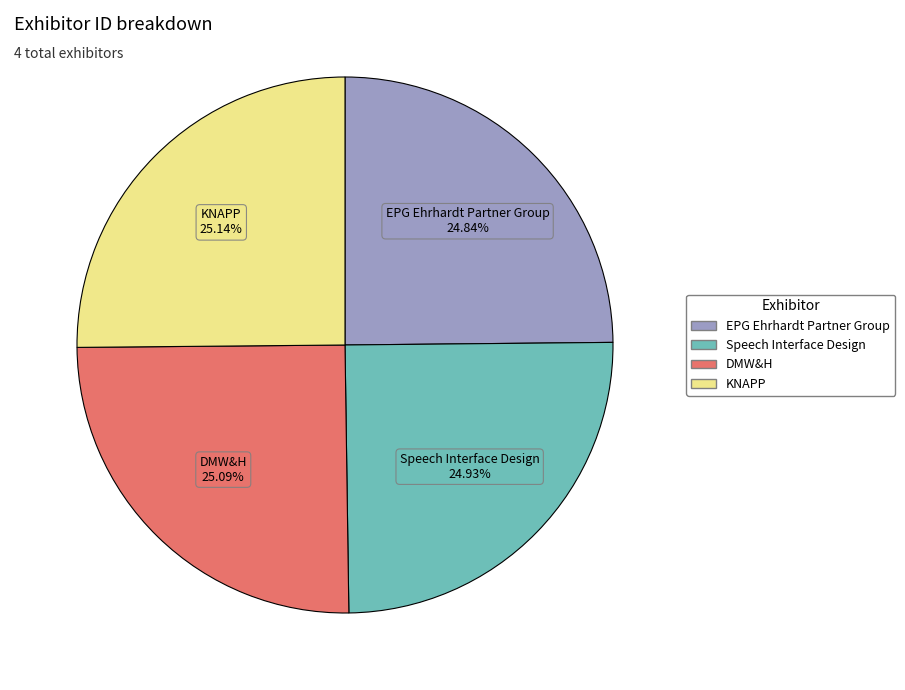

Is there a majority slice in this chart?

No